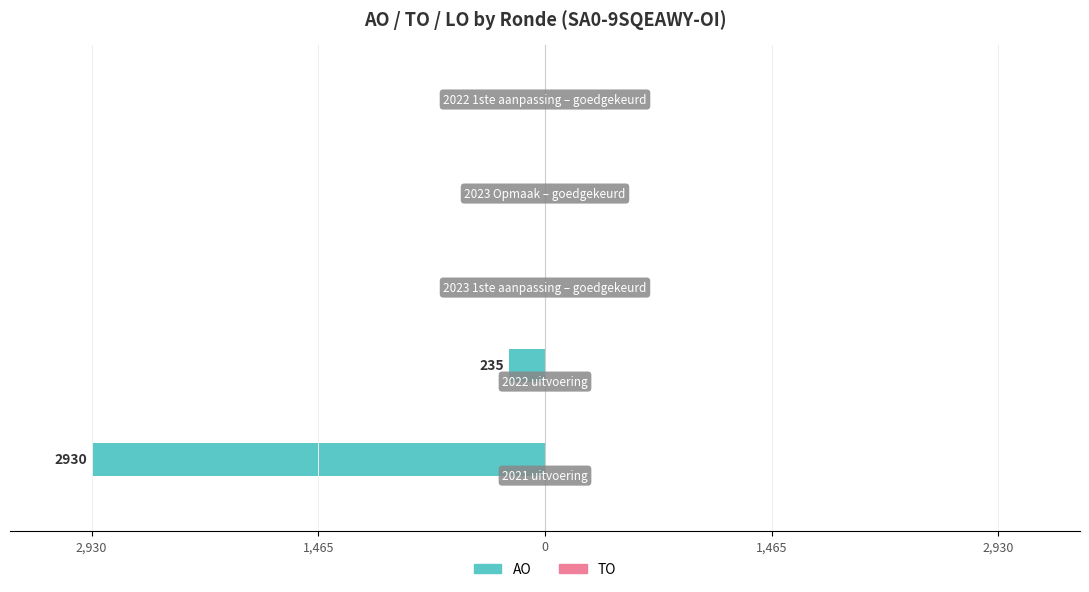

Are the bars horizontal?

Yes